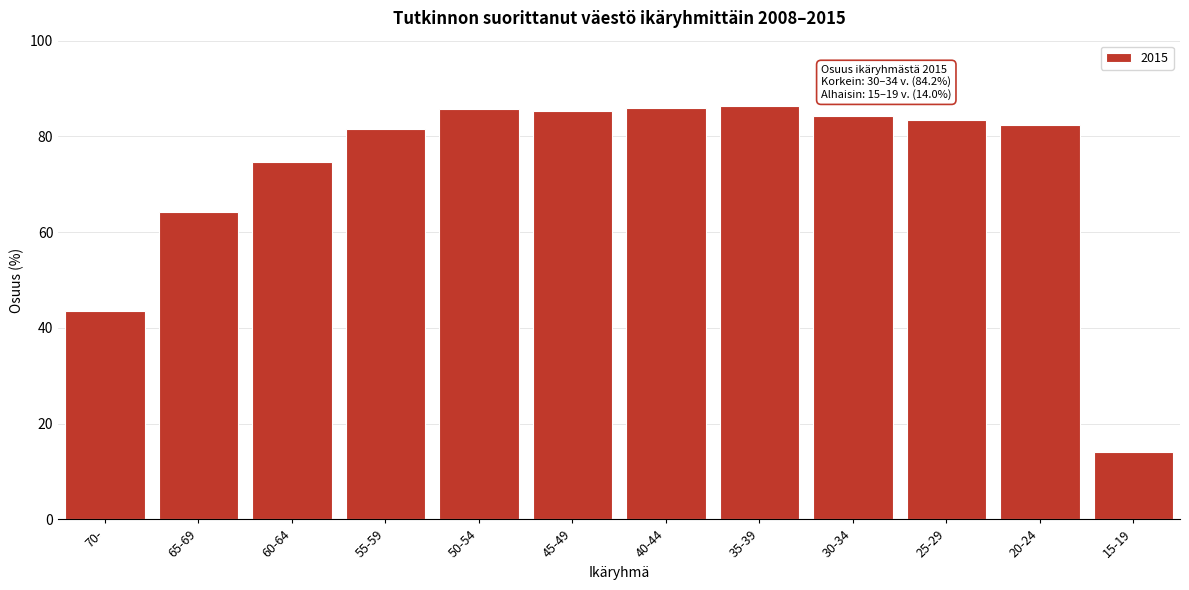

Is it true that the value at 20-24 is 116.9?

False